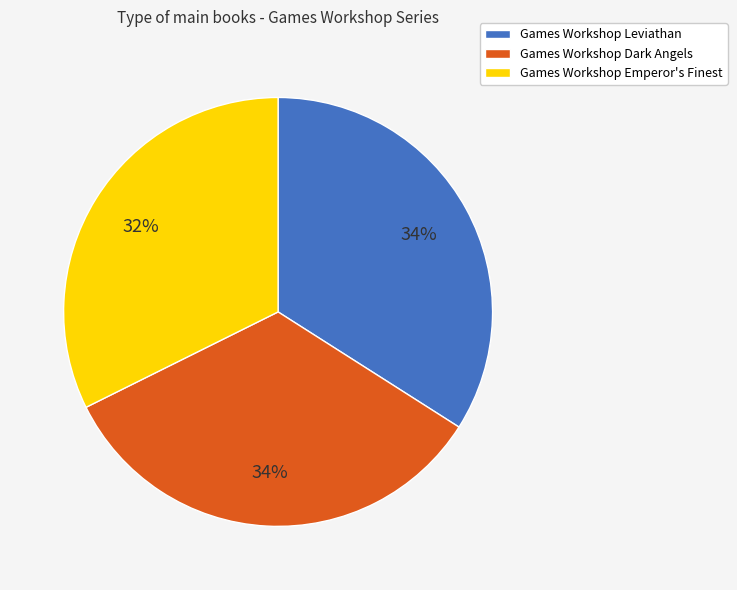

Approximately how many times larger is the value at Games Workshop Dark Angels compared to Games Workshop Leviathan?

1.0